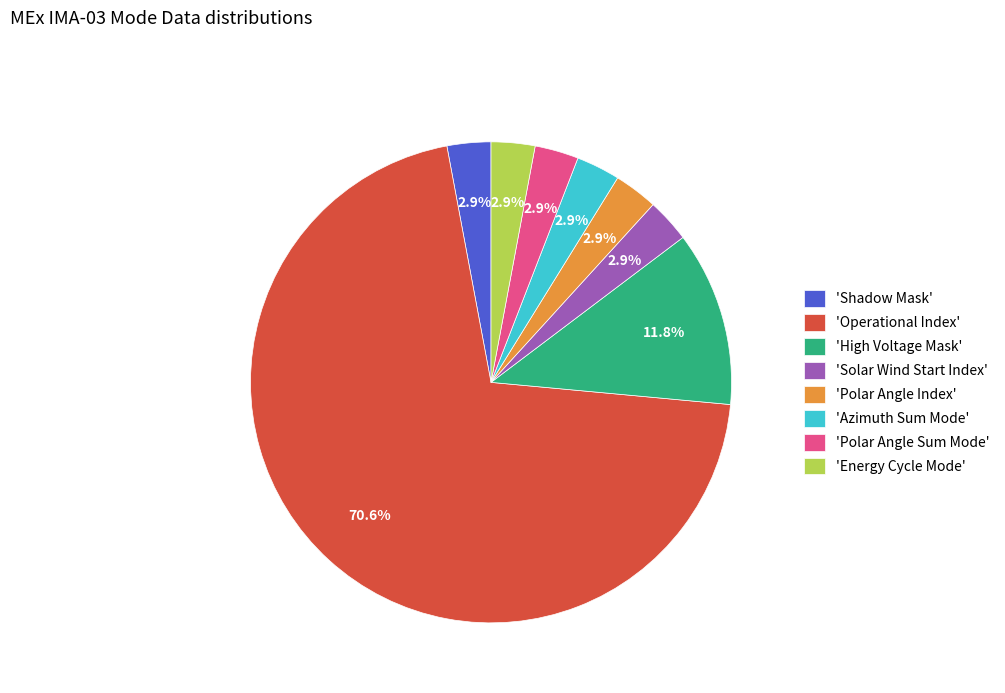

What is the largest slice in the pie chart?

'Operational Index'